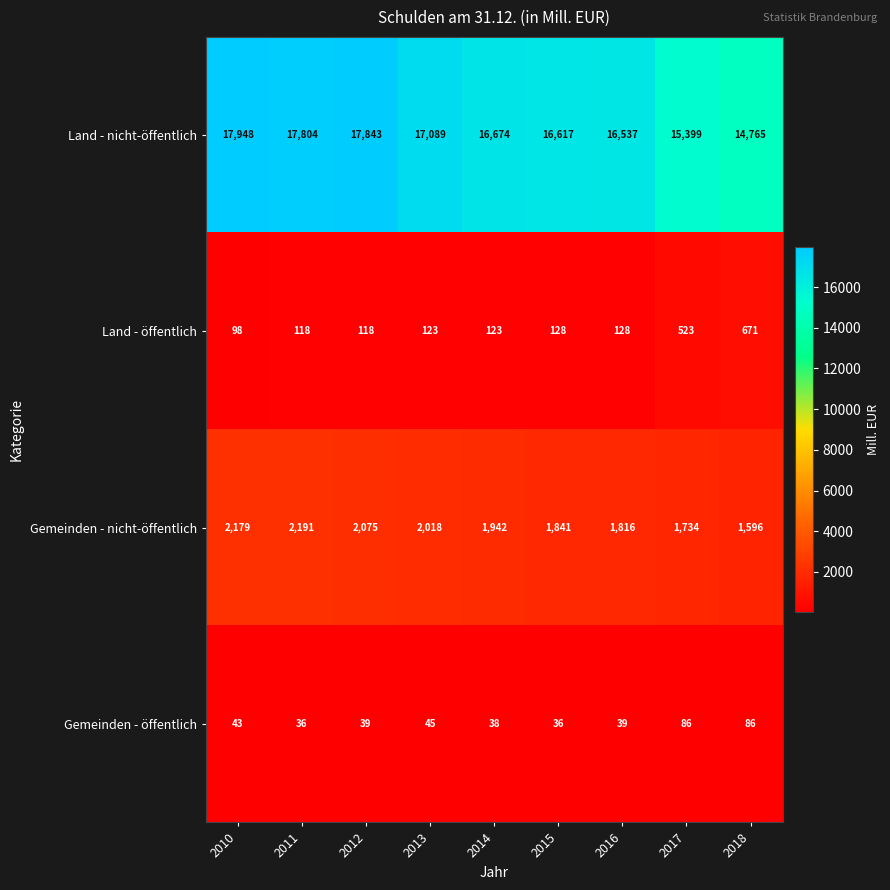

What is the greatest value displayed?

17948